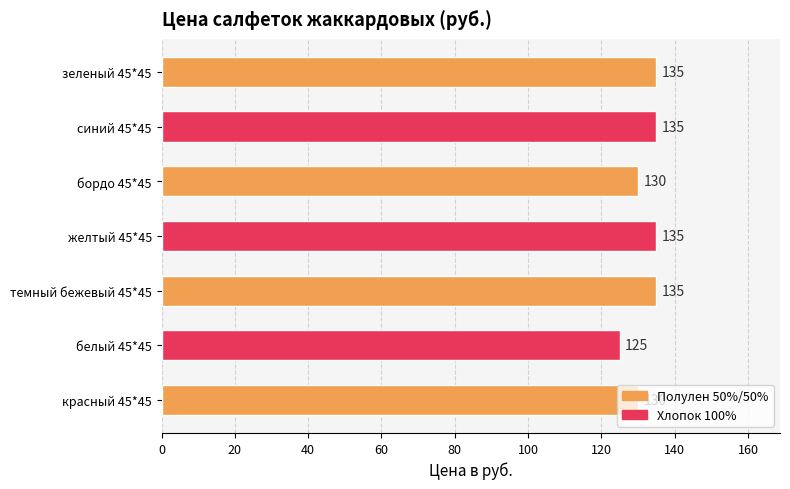

What is the approximate value at темный бежевый 45*45, to the nearest 10?

140